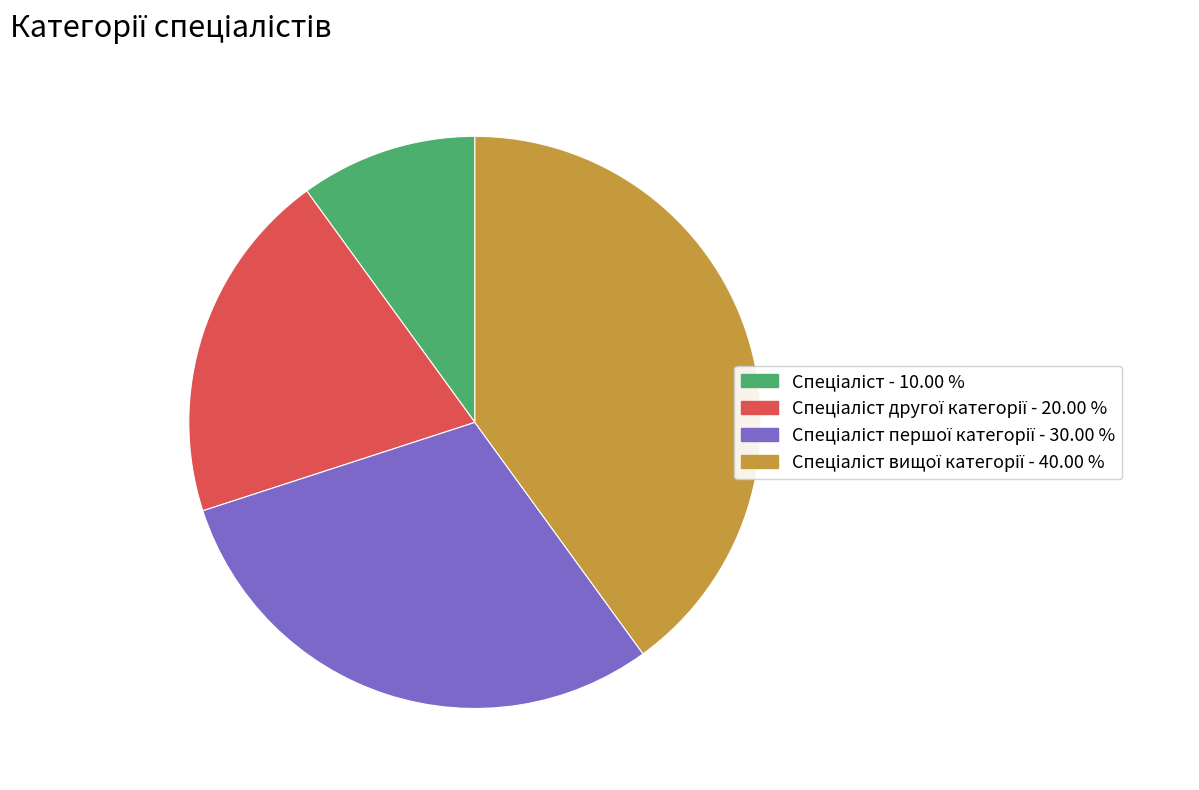

Is there a majority slice in this chart?

No